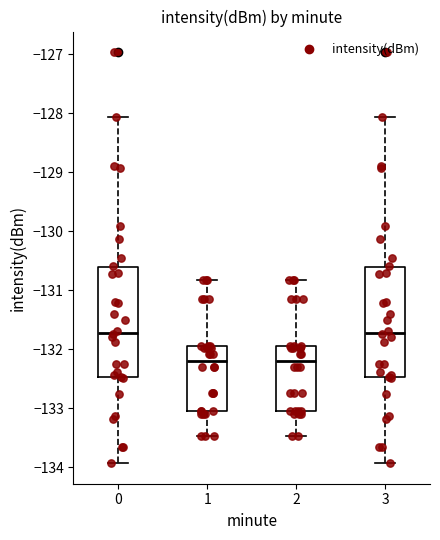

Reading left to right, read every box against the y-axis: the position of its median line, the range the box covers, and the ends of its whiskers. The values are not printed on the chart, so give them approximately, as read against the axis.

0: median -131.7, box -132.5 to -130.6, whiskers -133.9 to -128.1
1: median -132.2, box -133.0 to -131.9, whiskers -133.5 to -130.8
2: median -132.2, box -133.0 to -131.9, whiskers -133.5 to -130.8
3: median -131.7, box -132.5 to -130.6, whiskers -133.9 to -128.1